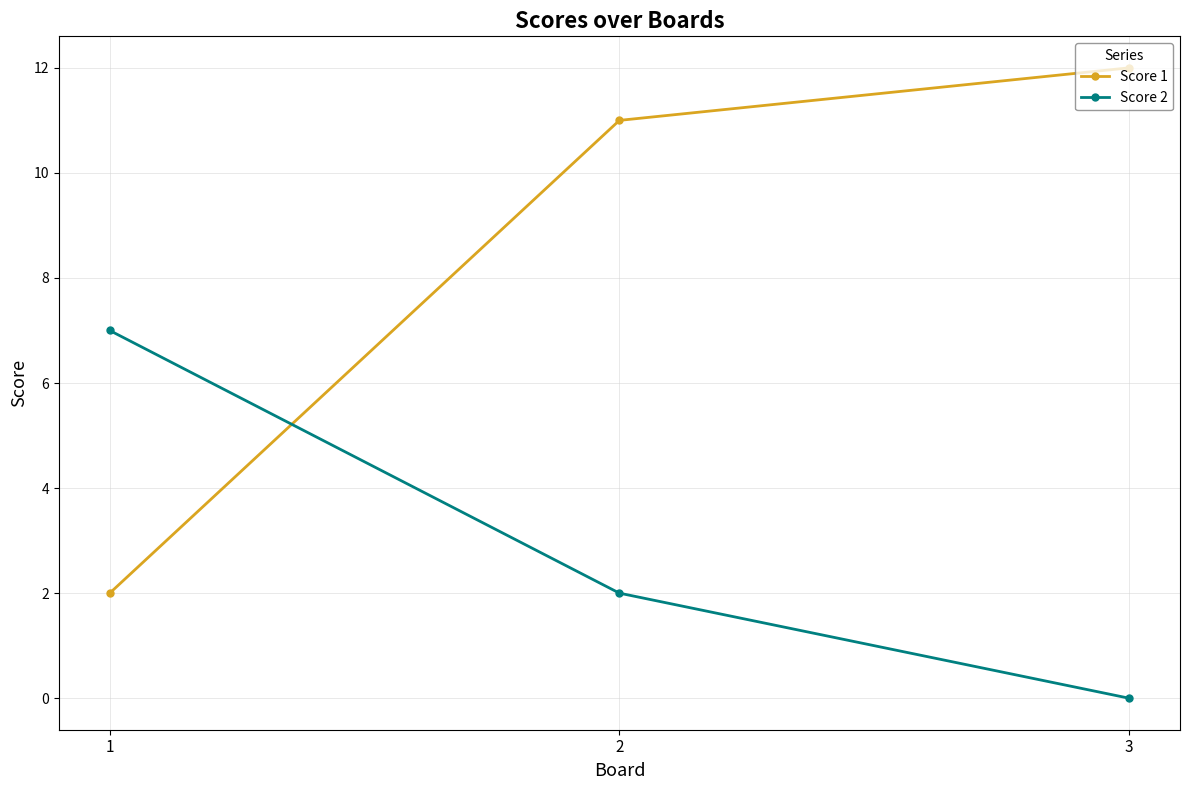

What is the difference between the highest and lowest values at 3?

12